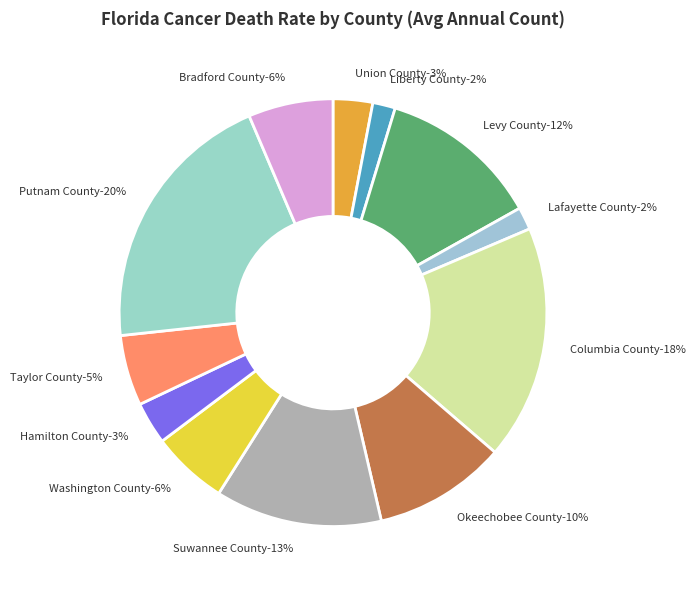

Which category has the biggest portion of the pie?

Putnam County